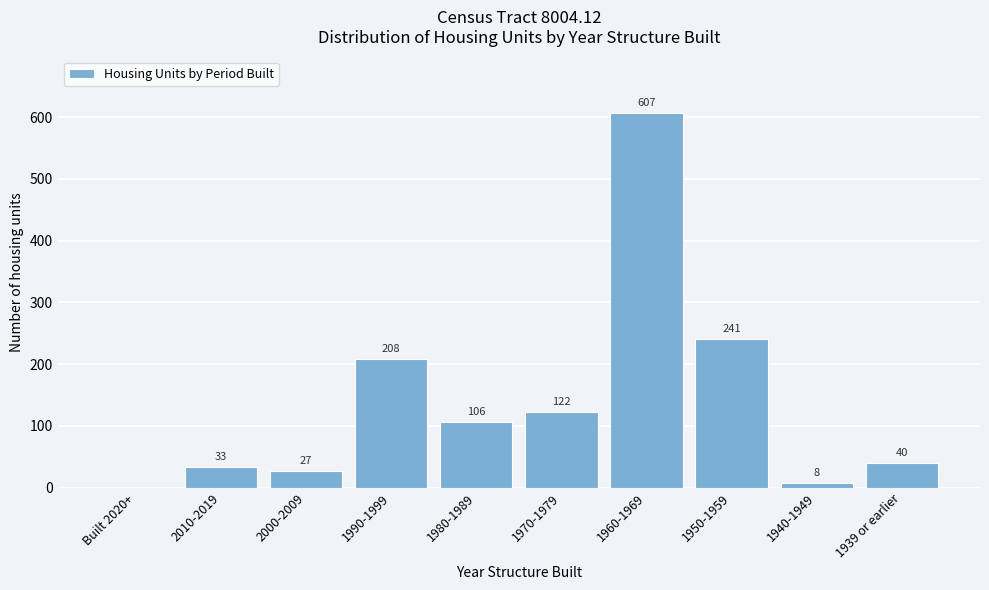

Reading left to right, extract all data points from this chart.

Built 2020+=0	2010-2019=33	2000-2009=27	1990-1999=208	1980-1989=106	1970-1979=122	1960-1969=607	1950-1959=241	1940-1949=8	1939 or earlier=40